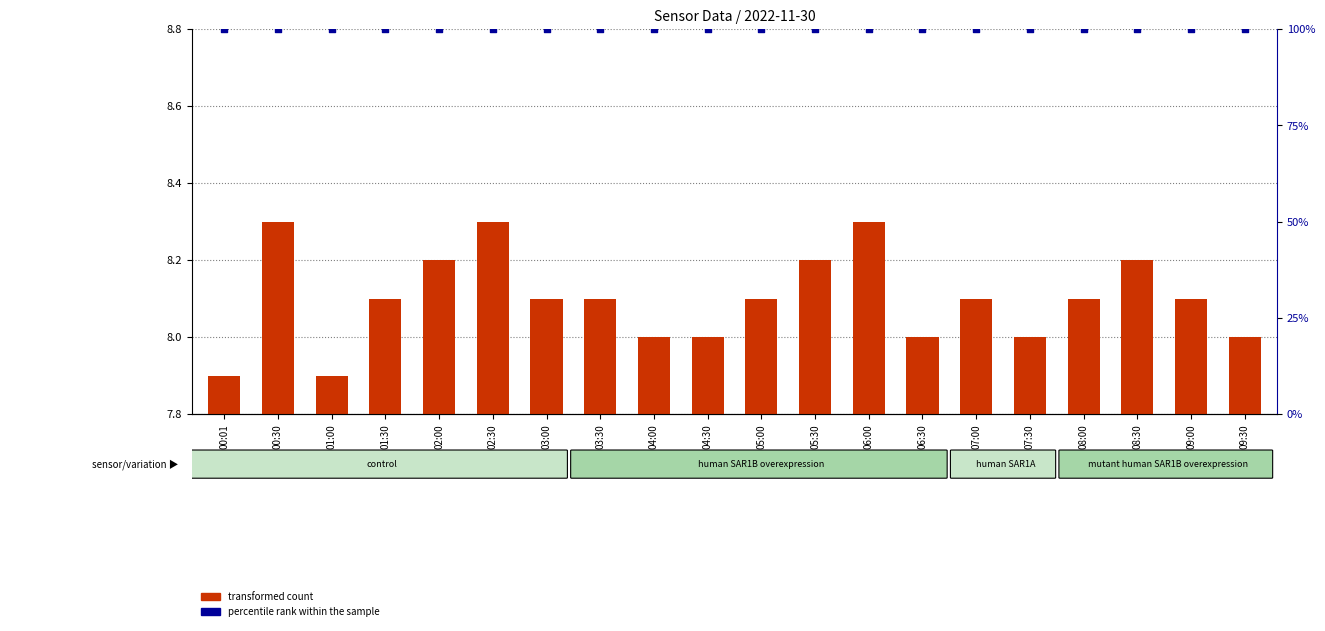

Which series reaches the maximum Y coordinate?

percentile rank within the sample